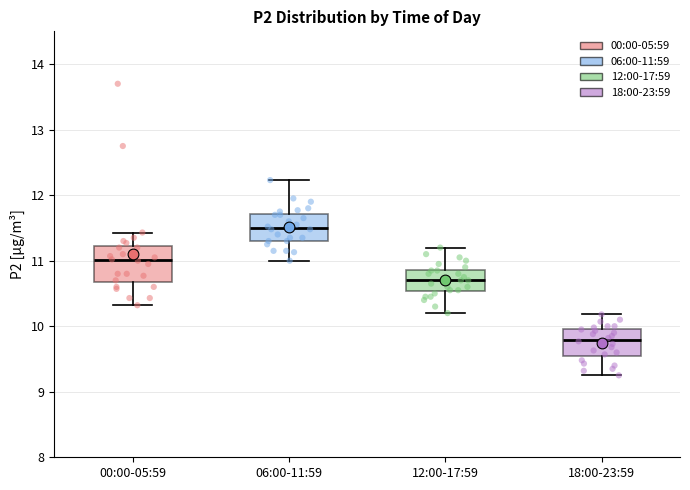

Which box has the lowest median line?

18:00-23:59